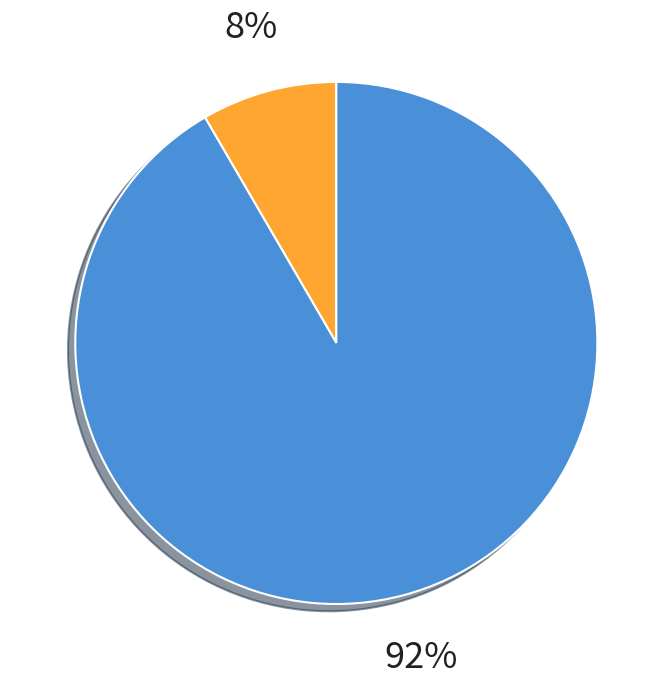

Is there a majority slice in this chart?

Yes